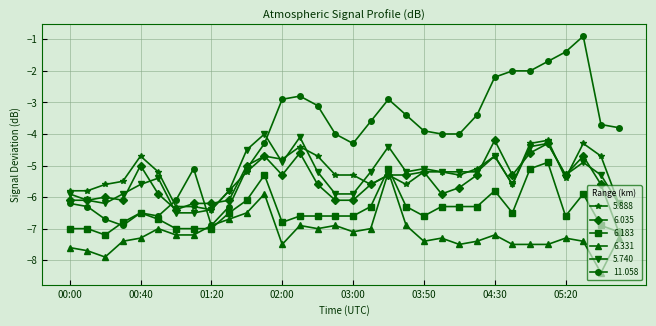

What is the lowest value of the 6.183 series?

-7.2